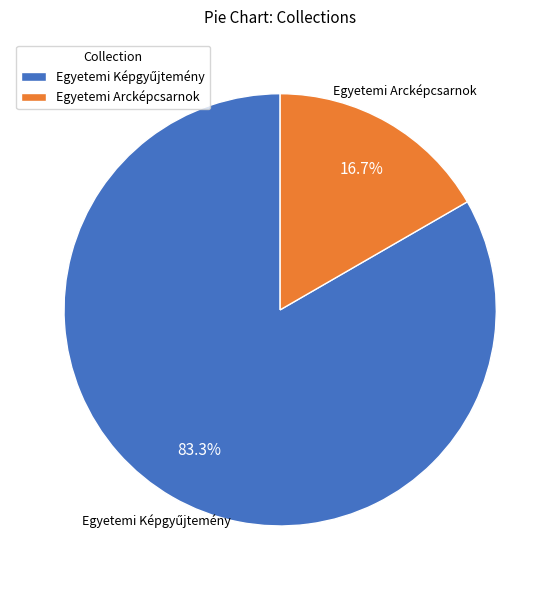

Does Egyetemi Arcképcsarnok represent more than half of the total?

No